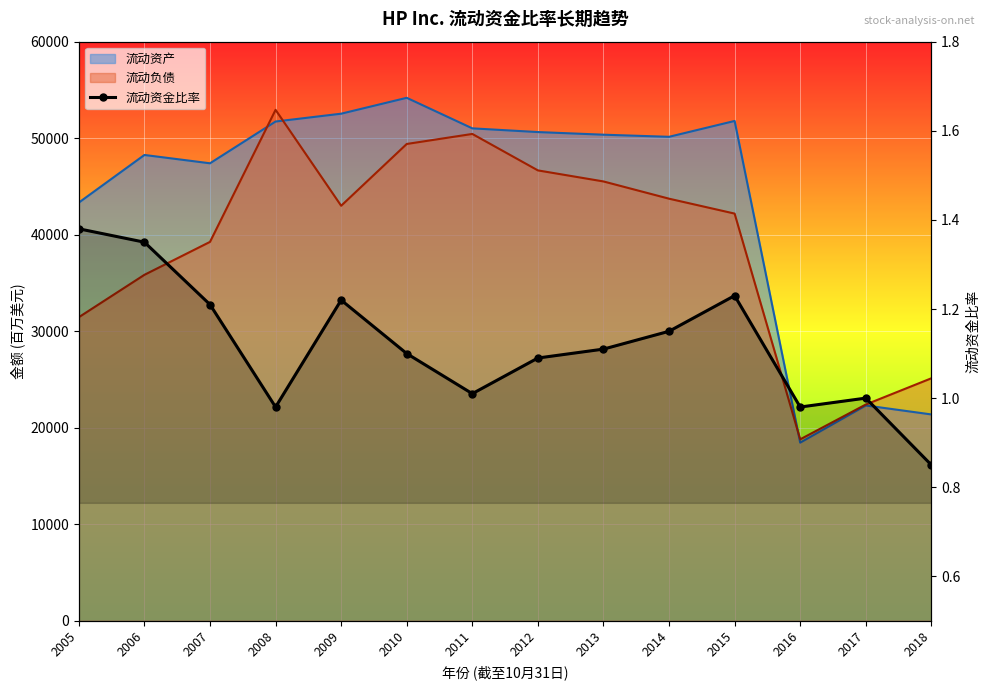

Reading left to right, what are all the values shown in this chart?

1.4	1.4	1.2	1.0	1.2	1.1	1.0	1.1	1.1	1.1	1.2	1.0	1.0	0.8